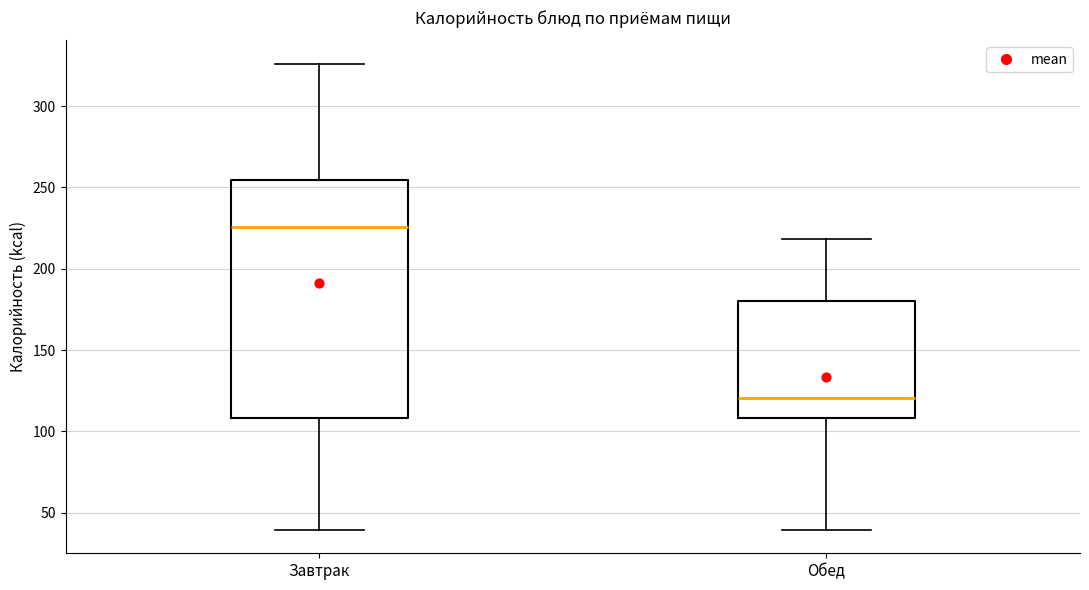

Which box has the lowest median line?

Обед